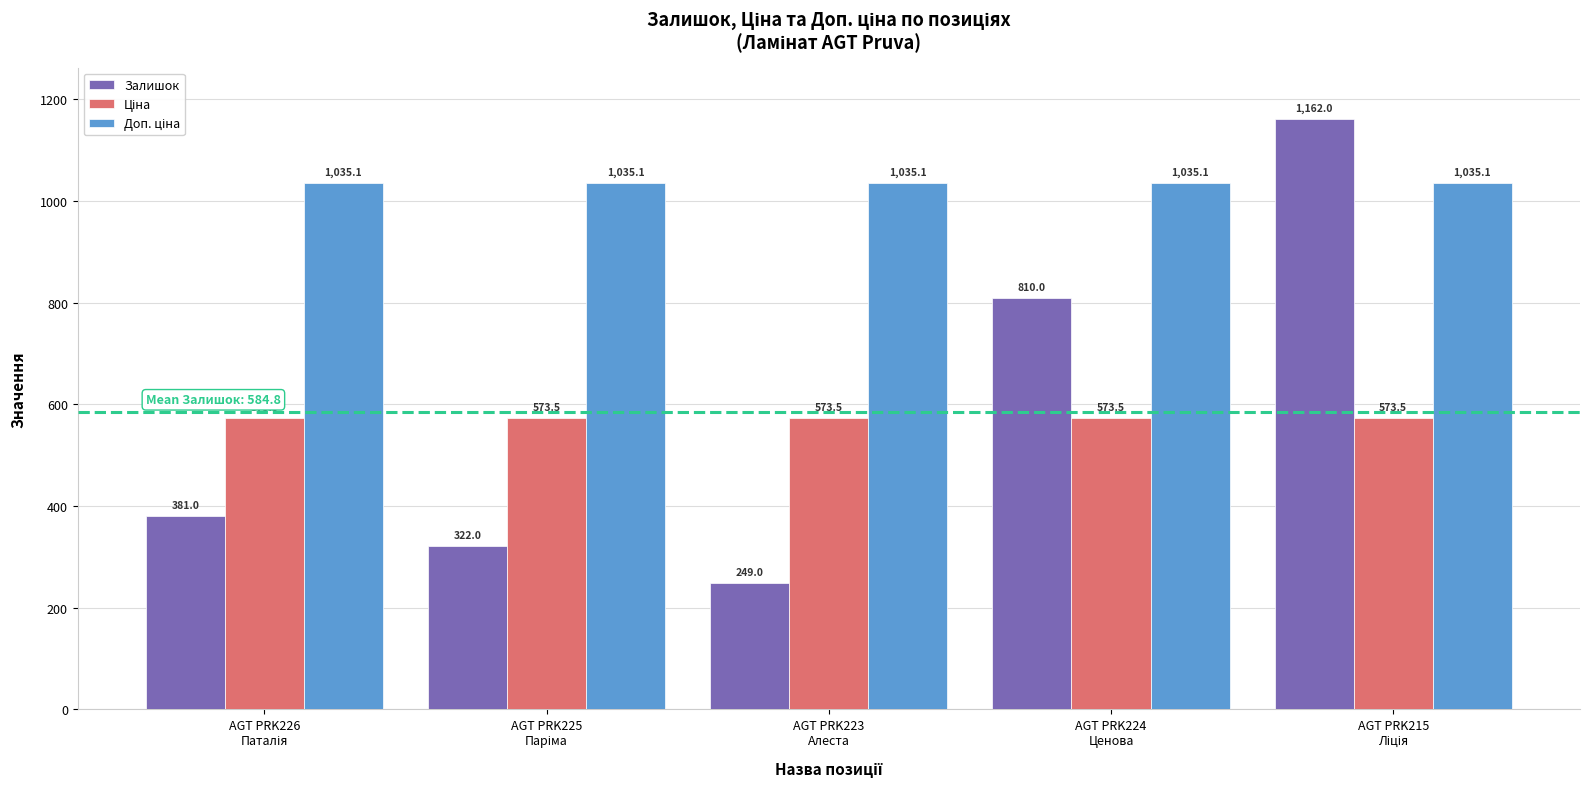

What is the difference between the maximum and minimum values in the Залишок series?

913.0